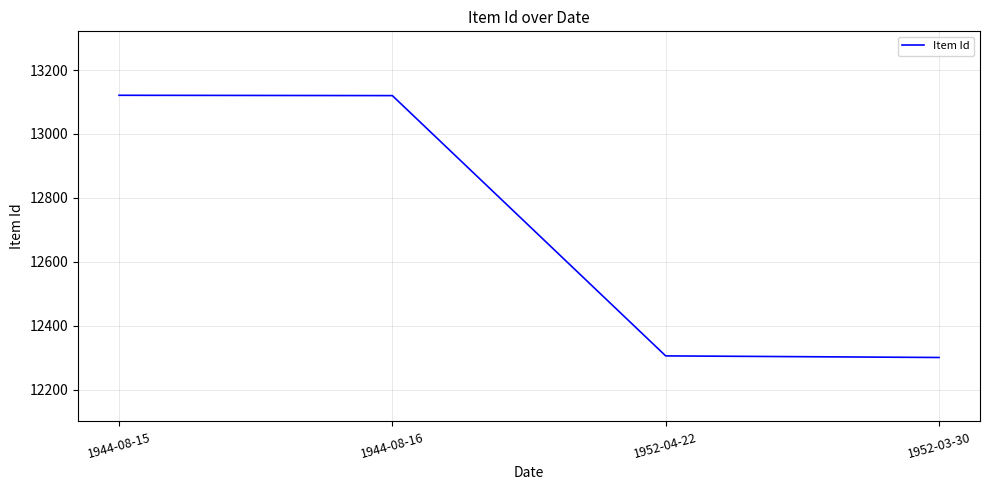

How many categories are shown in the chart?

4